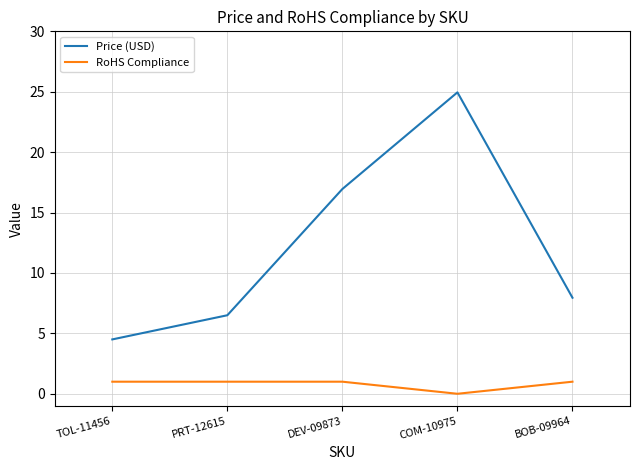

What are all the series names shown in the legend?

Price (USD), RoHS Compliance